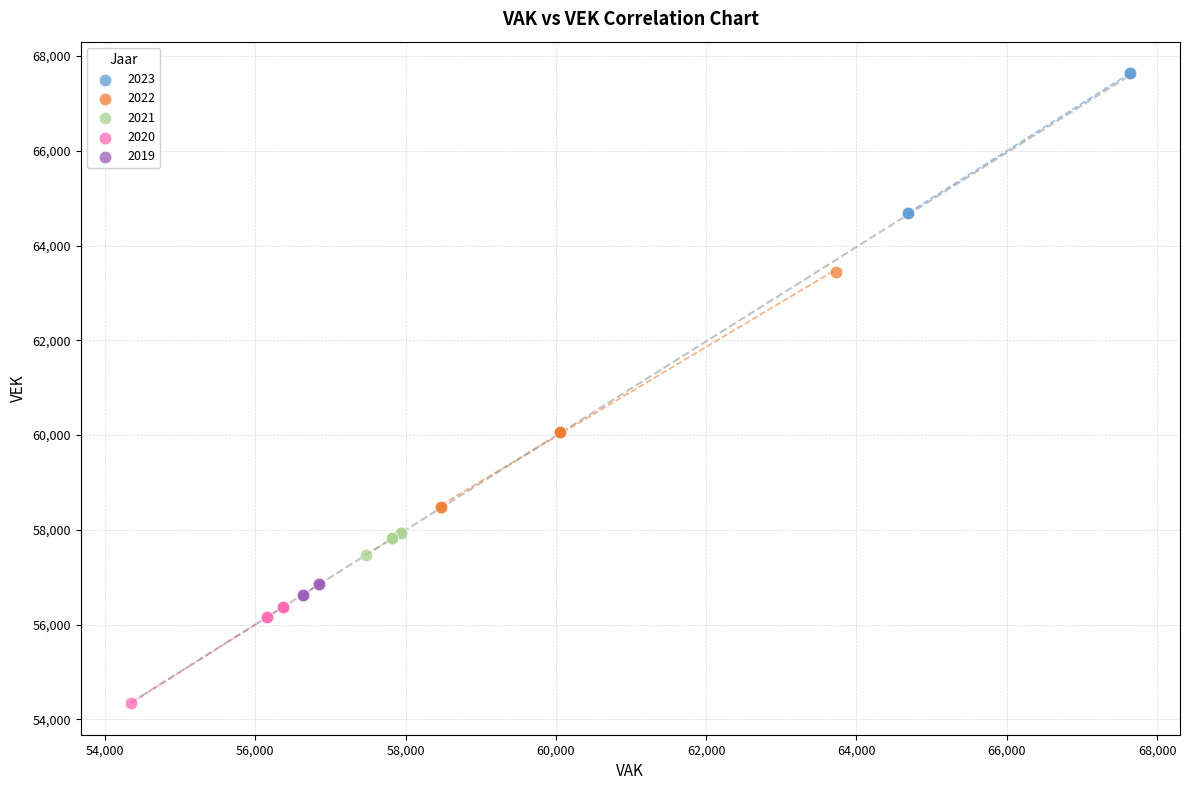

Which series contains the highest Y value?

2023